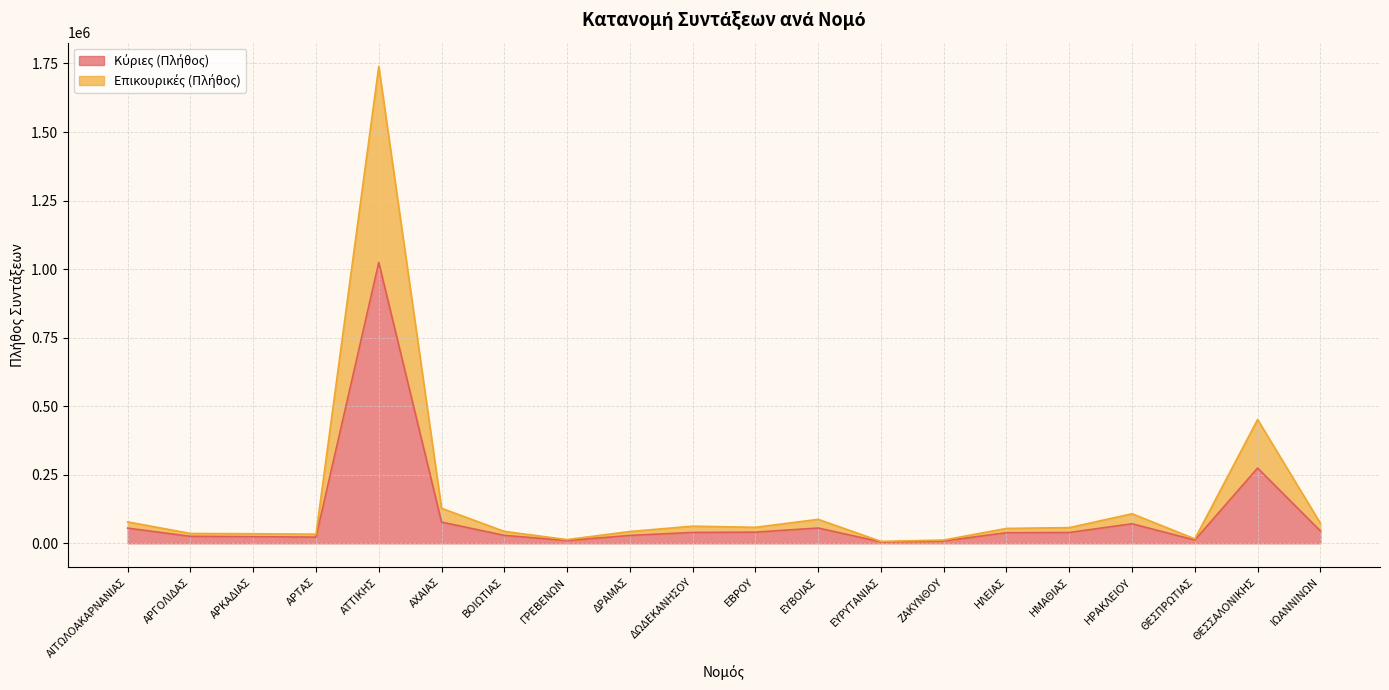

What is the minimum value for Κύριες (Πλήθος)?

5049